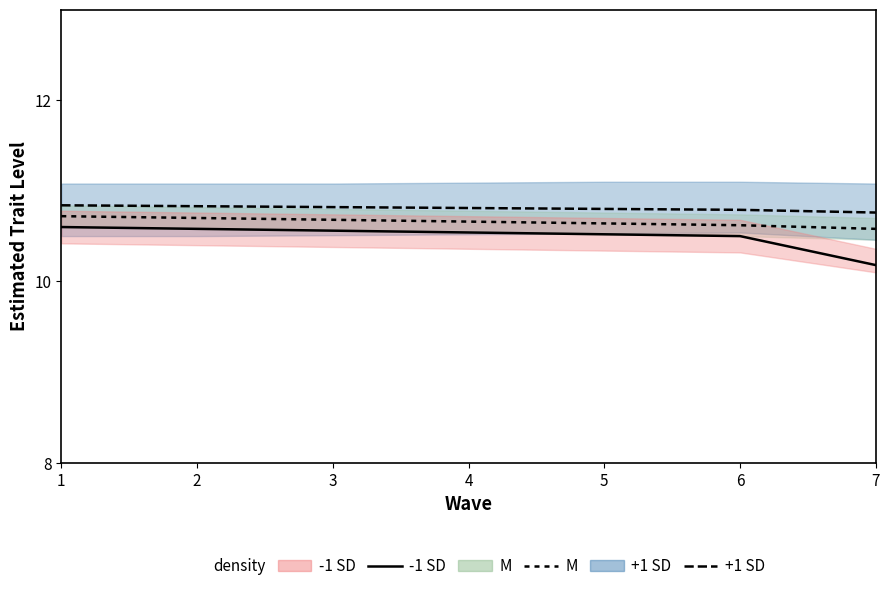

Which series has the widest spread of values?

-1 SD